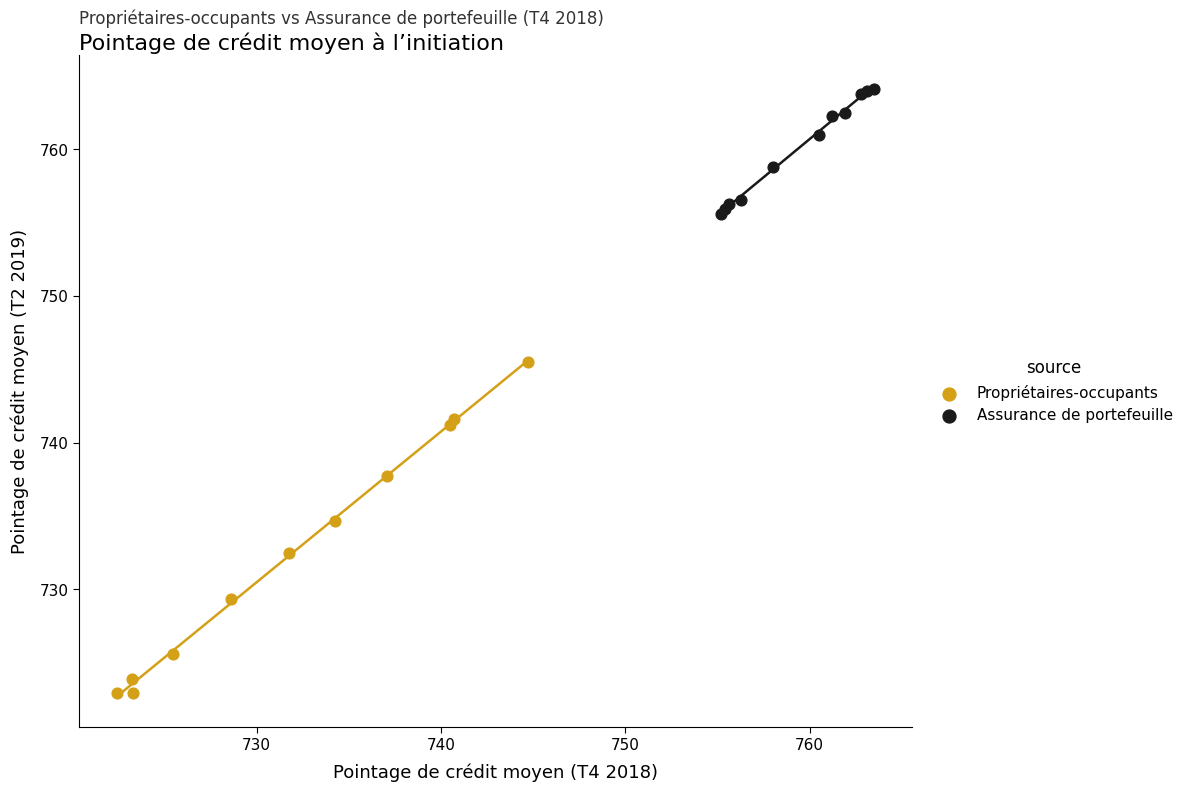

Which series contains the highest Y value?

Assurance de portefeuille